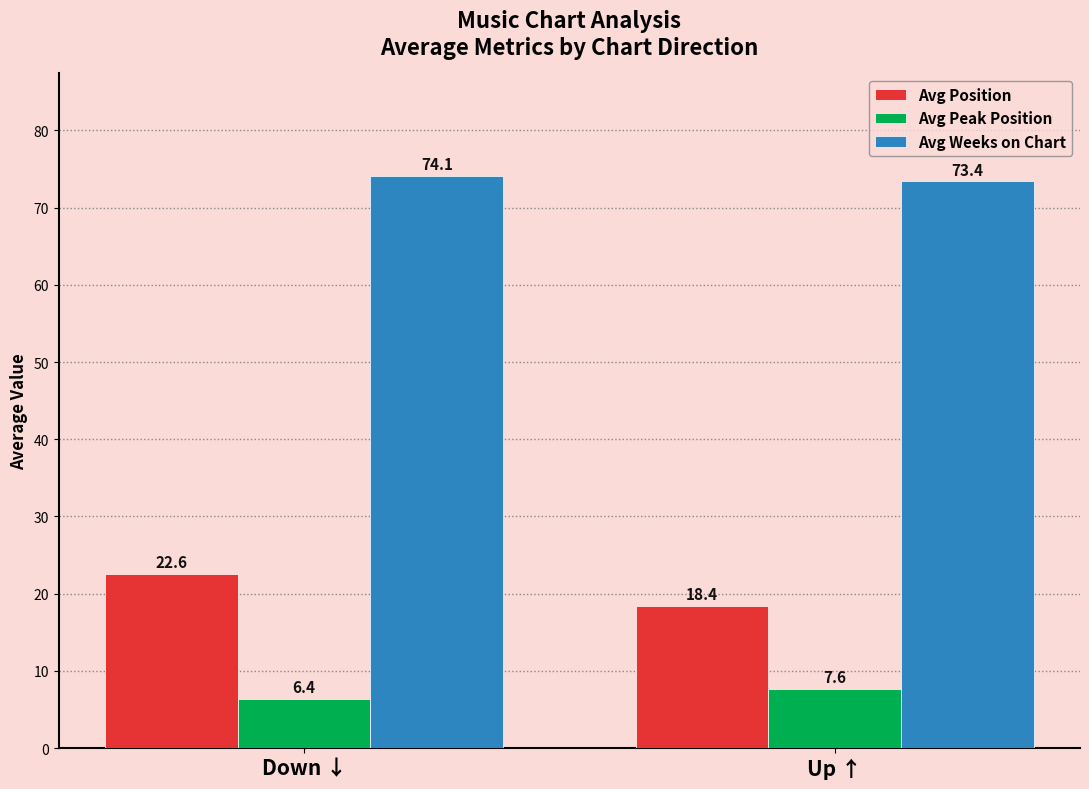

What is the difference between the Avg Weeks on Chart values at Up ↑ and Down ↓?

0.7